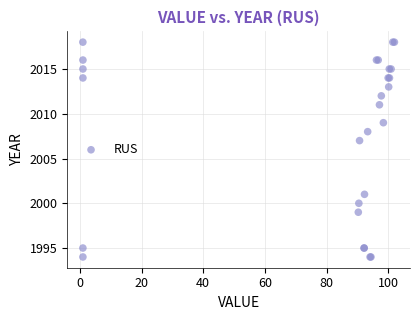

What Y value in the scatter plot is closest to 2006?

2007